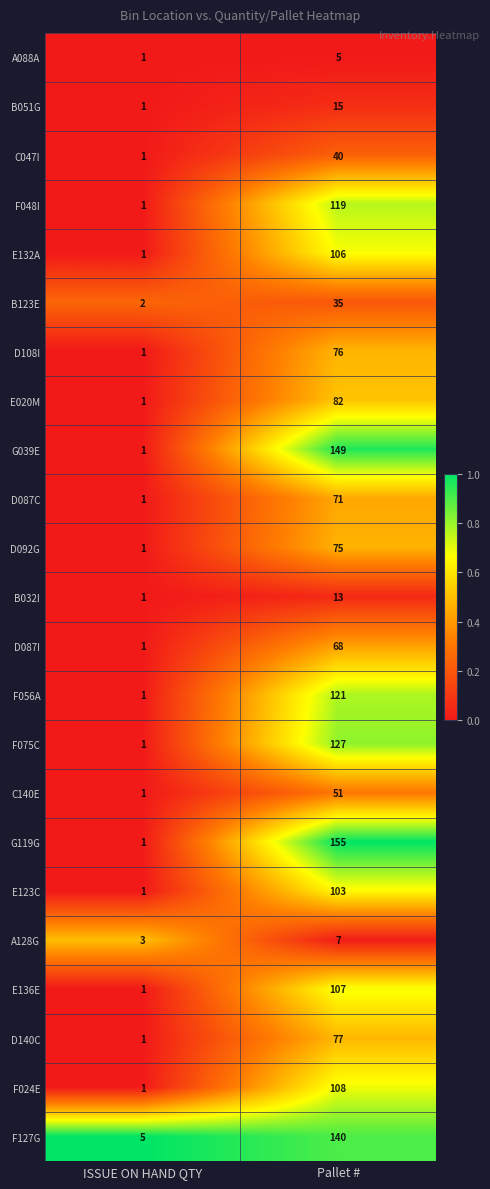

Which category has the lowest value in the A088A series?

ISSUE ON HAND QTY